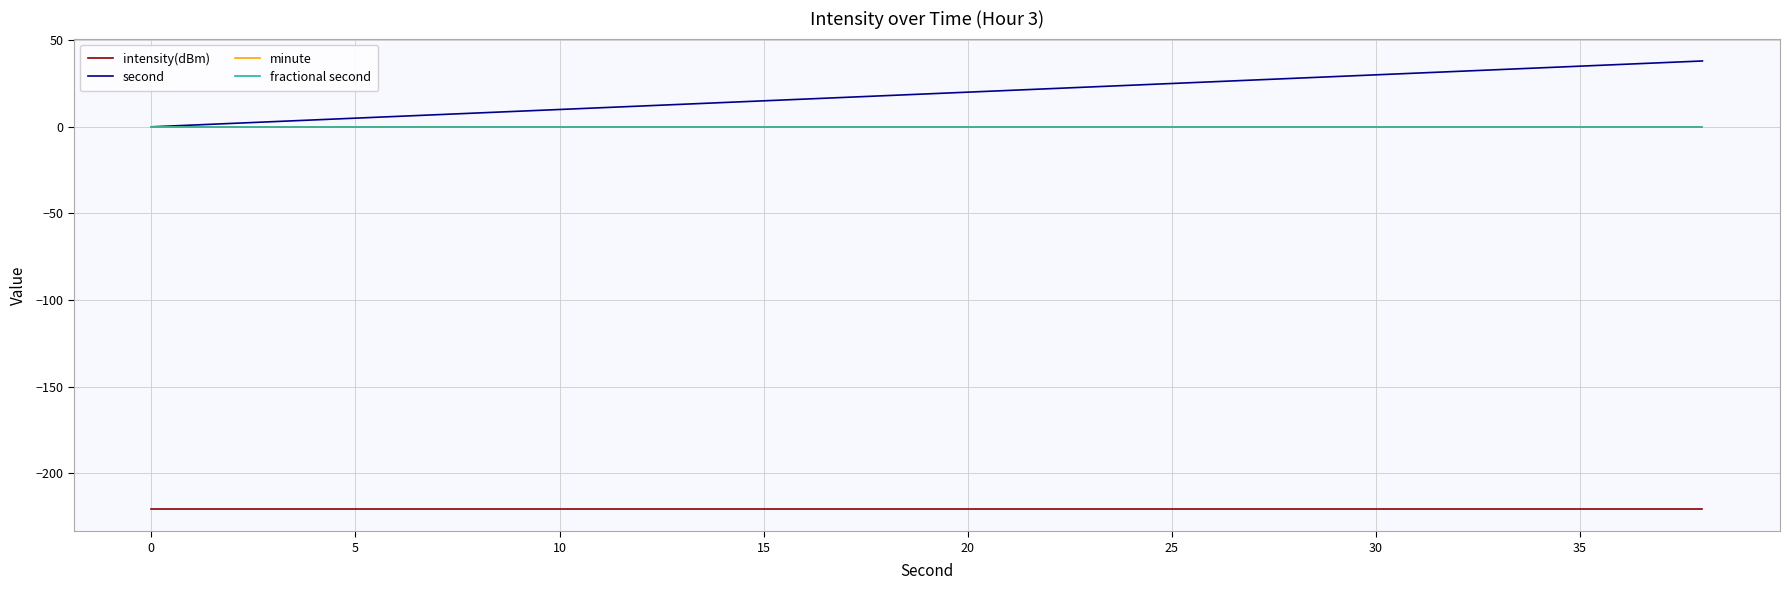

Does the chart have visible grid lines?

Yes